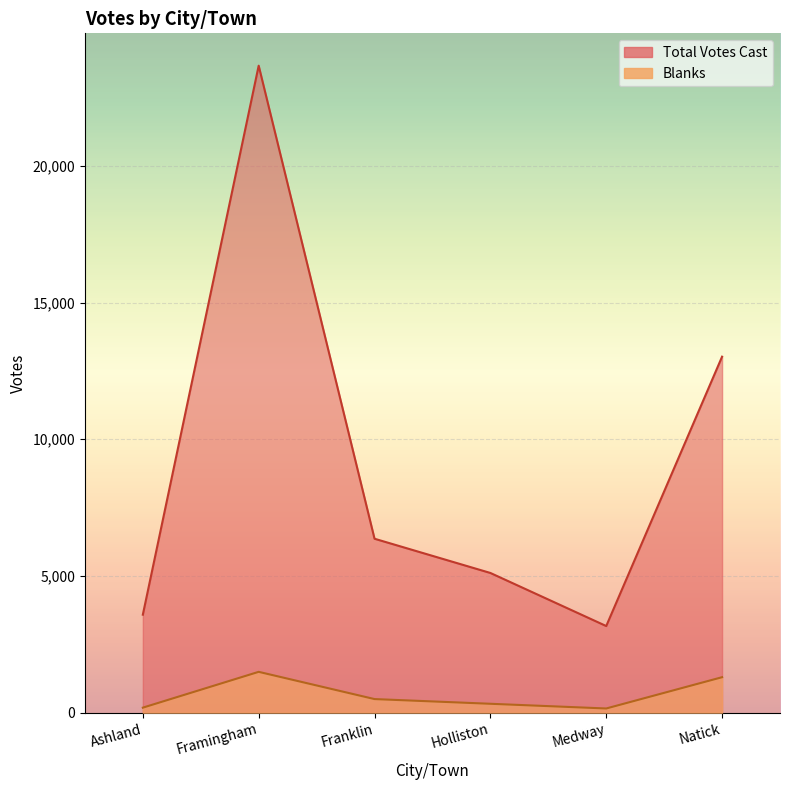

What is the greatest value displayed?

23663